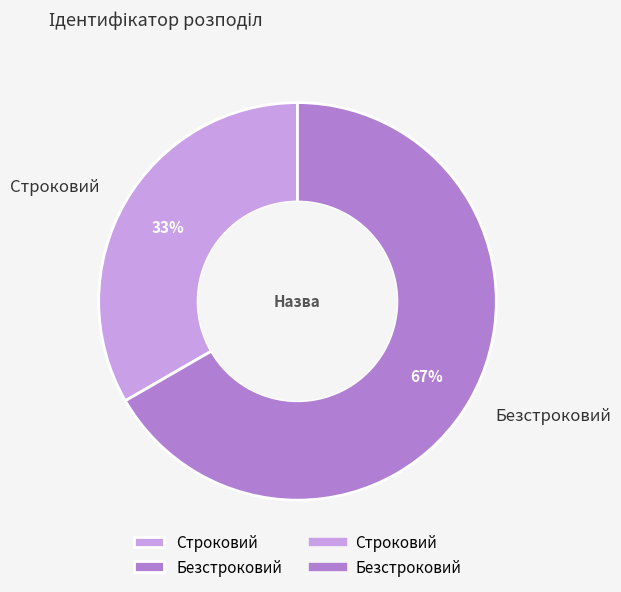

Which has a higher value, Безстроковий or Строковий?

Безстроковий